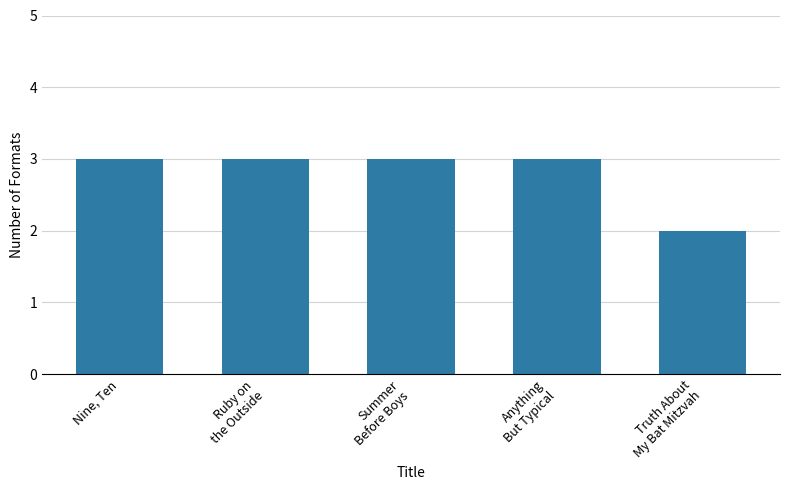

Approximately how many times larger is the value at Anything
But Typical compared to Ruby on
the Outside?

1.0